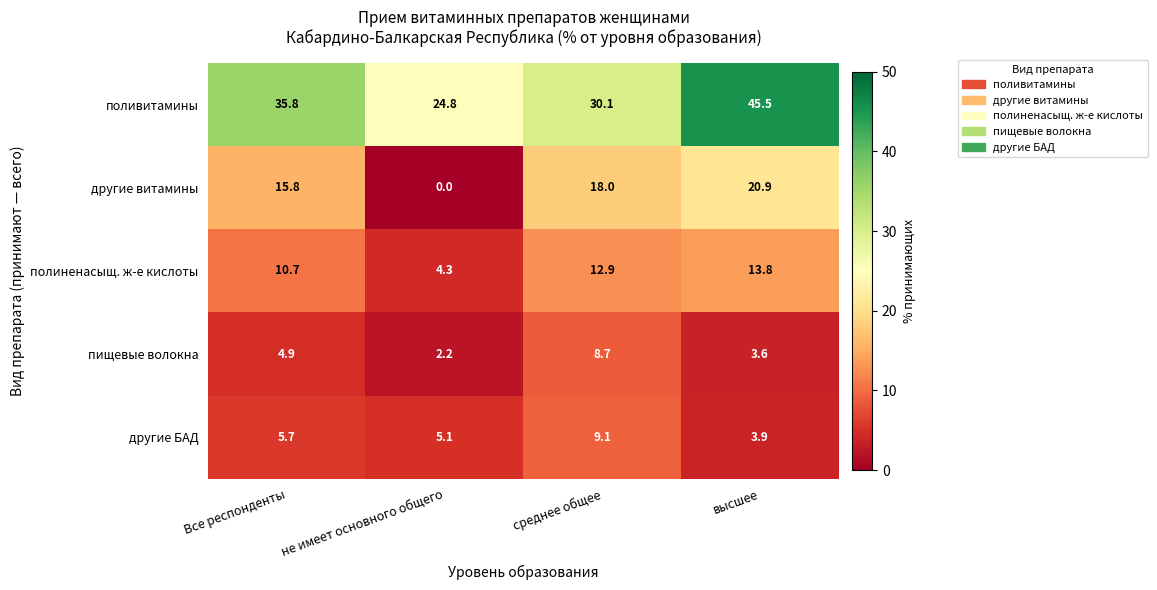

The полиненасыщ. ж-е кислоты series shows 10.7 at Все респонденты. True or false?

True